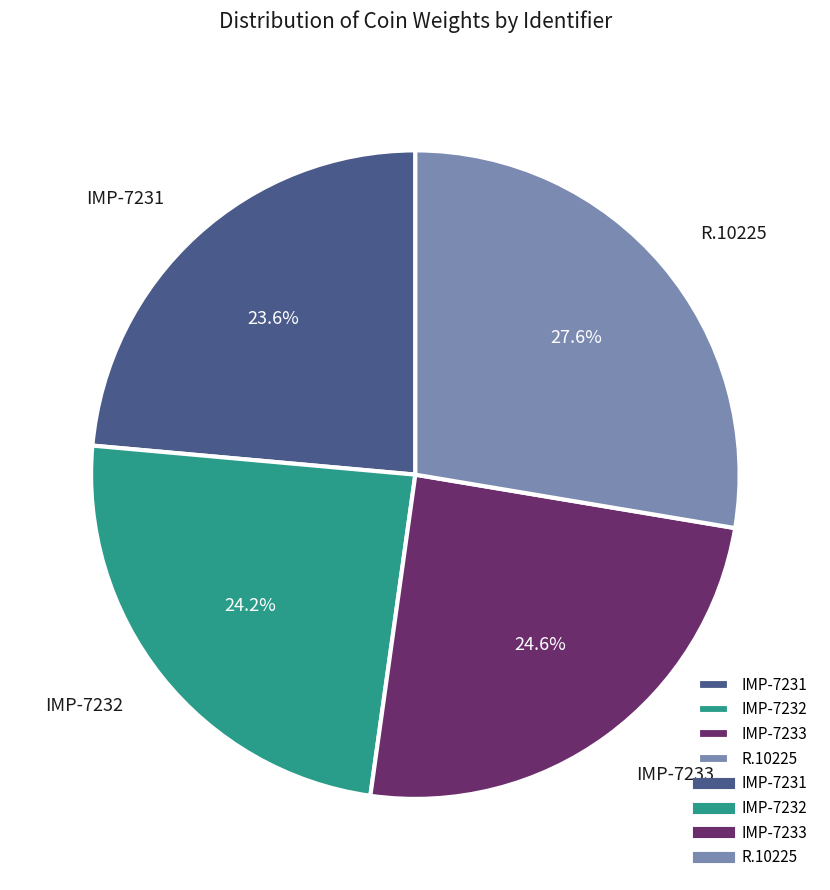

What is the smallest slice in the pie chart?

IMP-7231